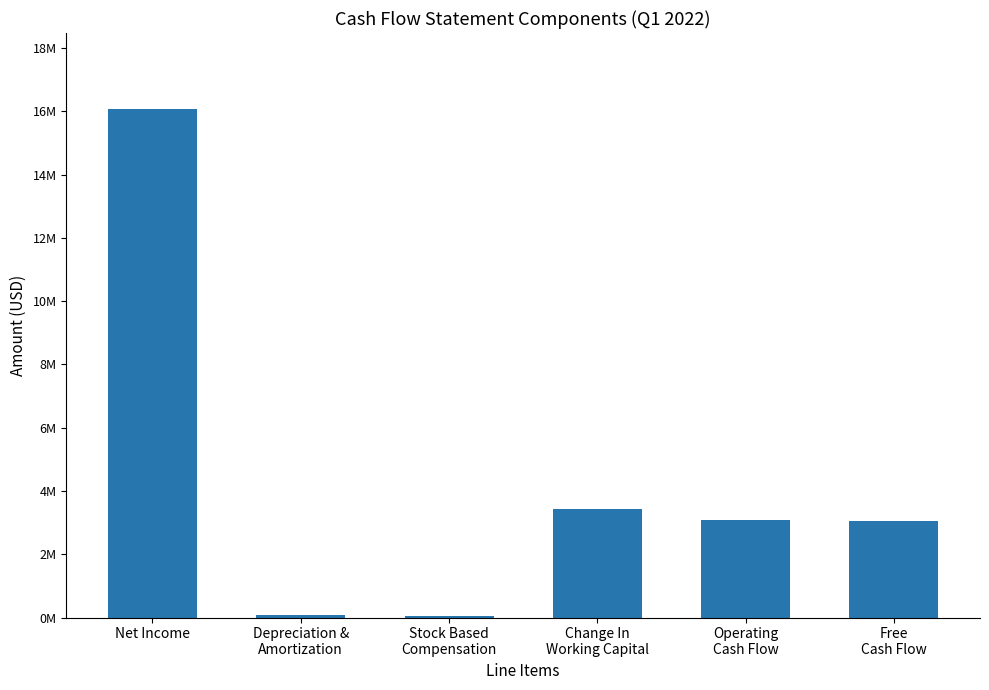

At which label is the value closest to 8059500?

Change In
Working Capital